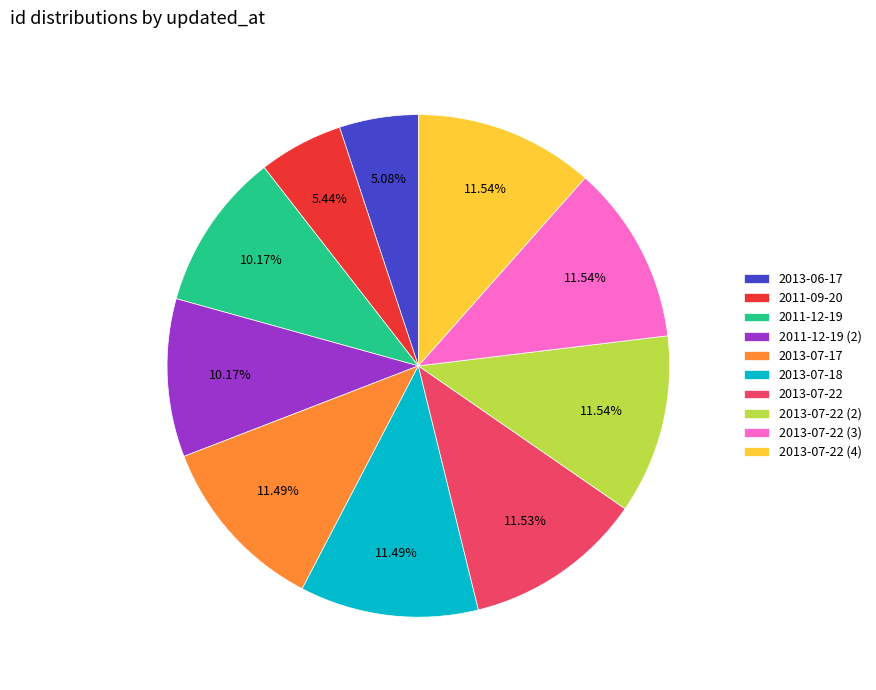

Is there any slice that represents more than half of the pie?

No